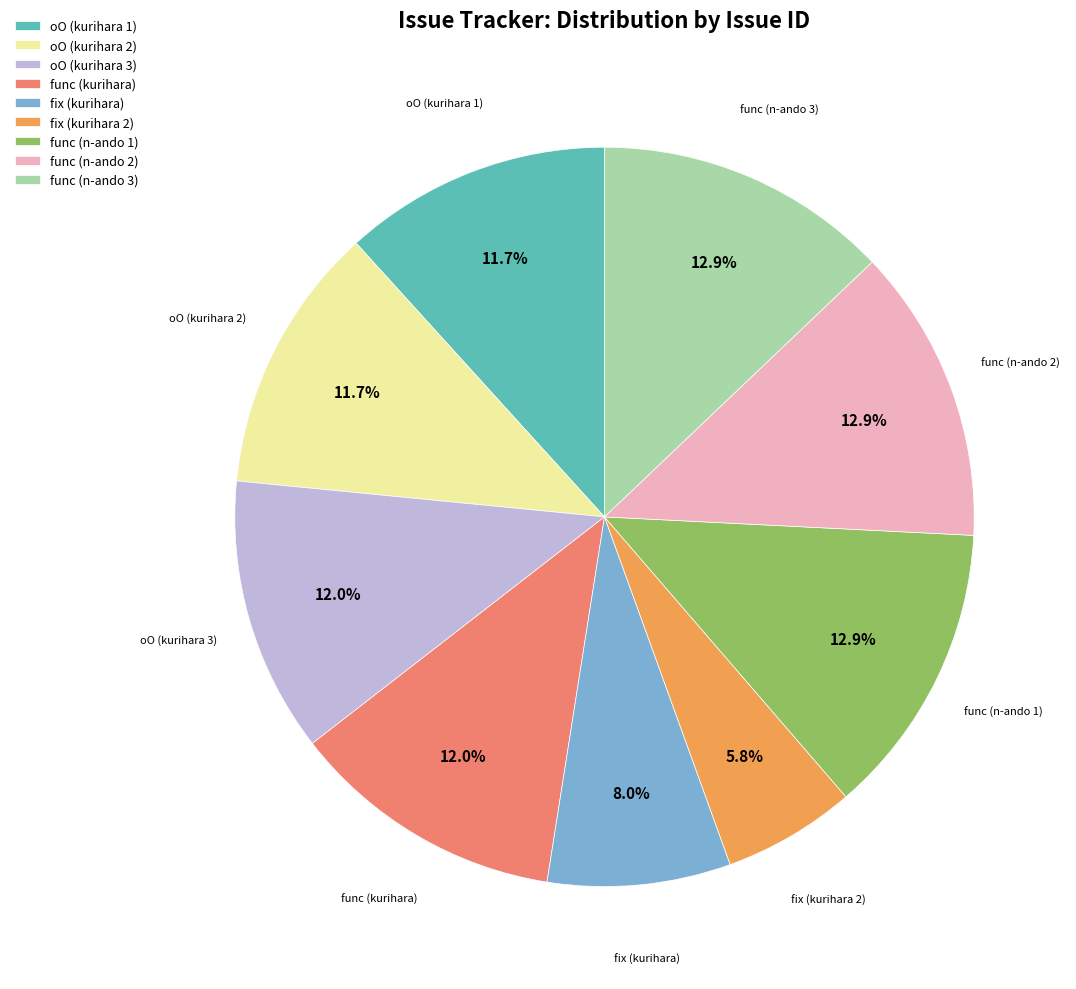

Which category has the smallest portion of the pie?

fix (kurihara 2)